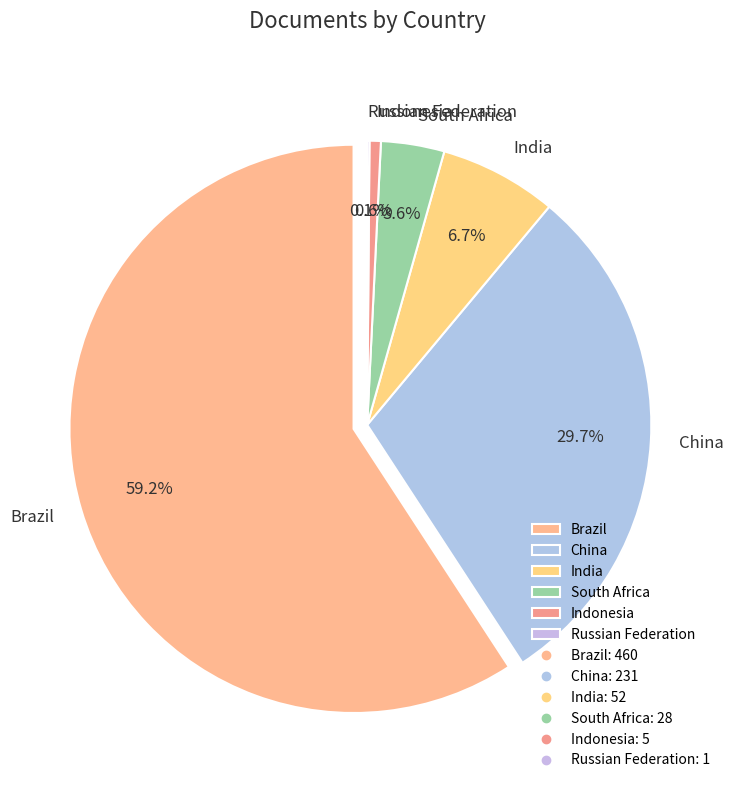

What is the change in value from Brazil to China?

-229